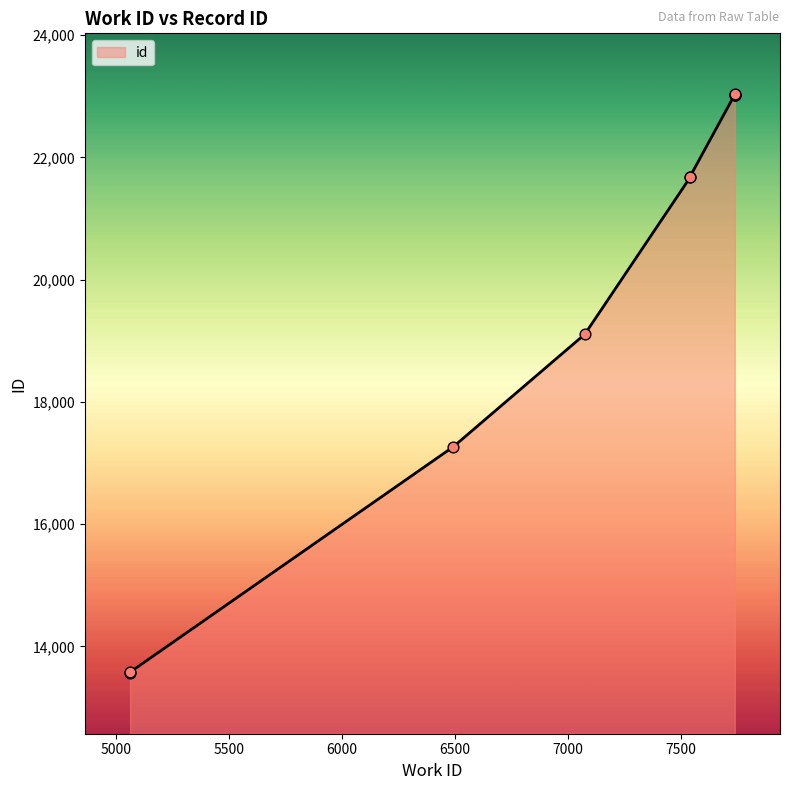

Which has a higher value, 6493 or 7075?

7075